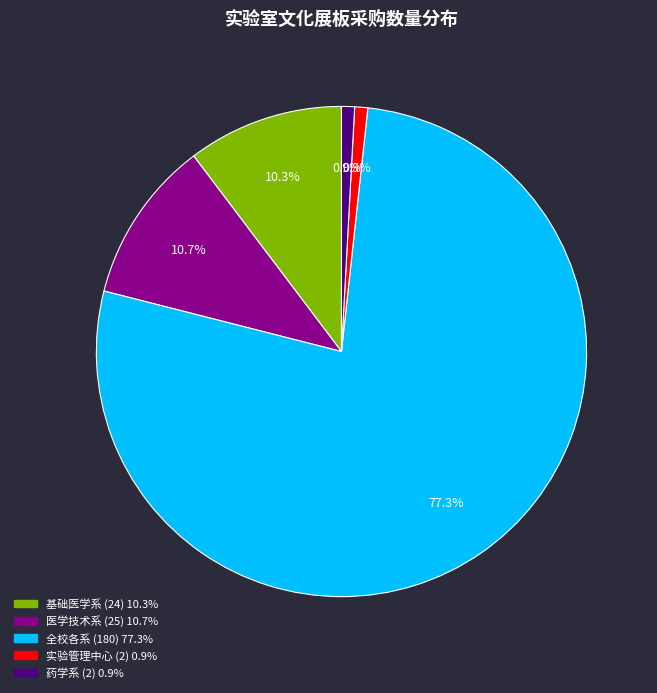

Count the number of slices in the pie.

5